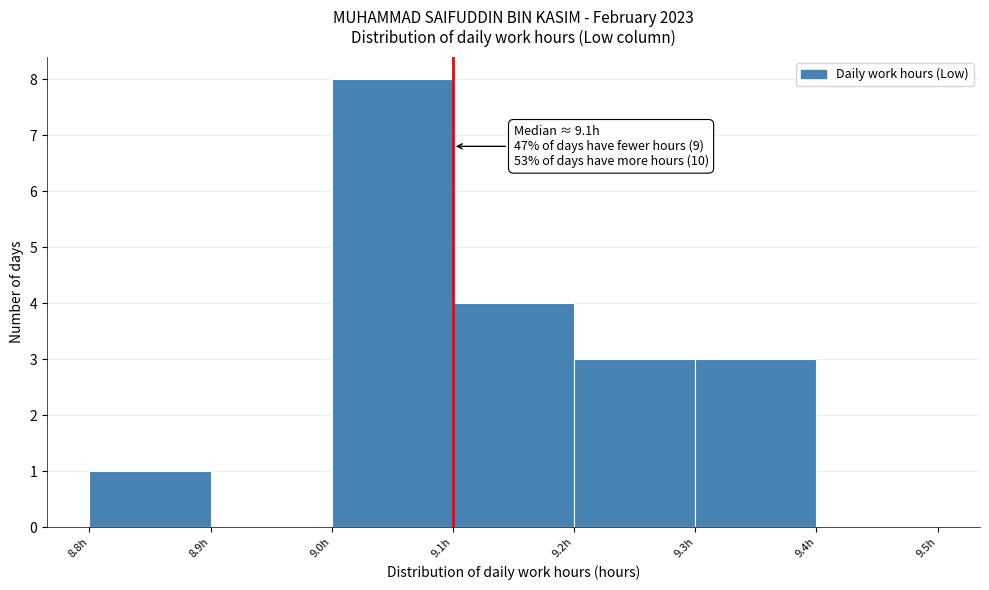

Over which range of the x-axis is the bar tallest?

9.0 to 9.1